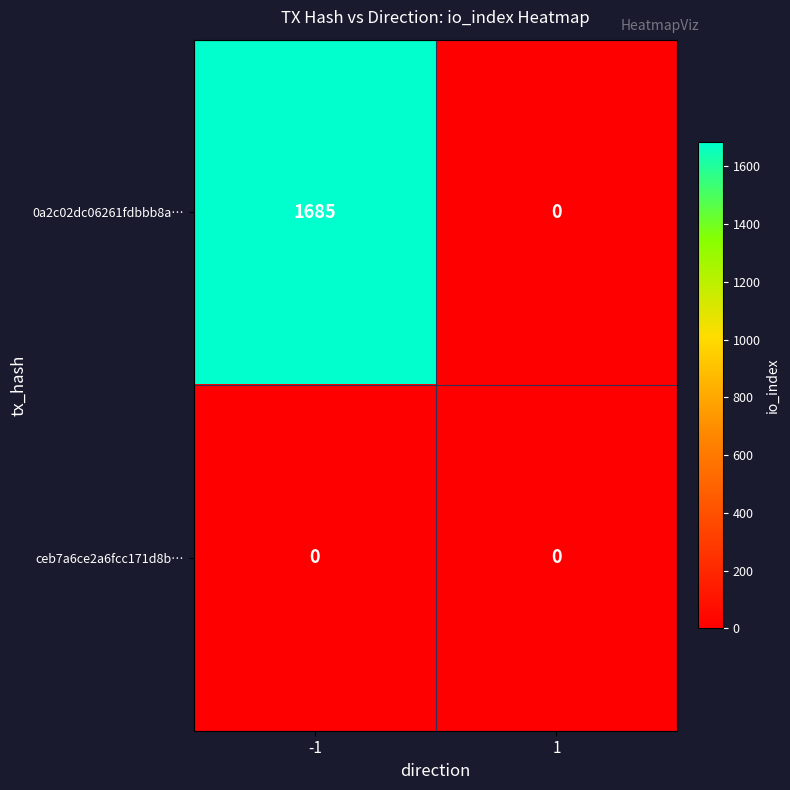

At -1, list the series in order from smallest to largest.

ceb7a6ce2a6fcc171d8b…, 0a2c02dc06261fdbbb8a…